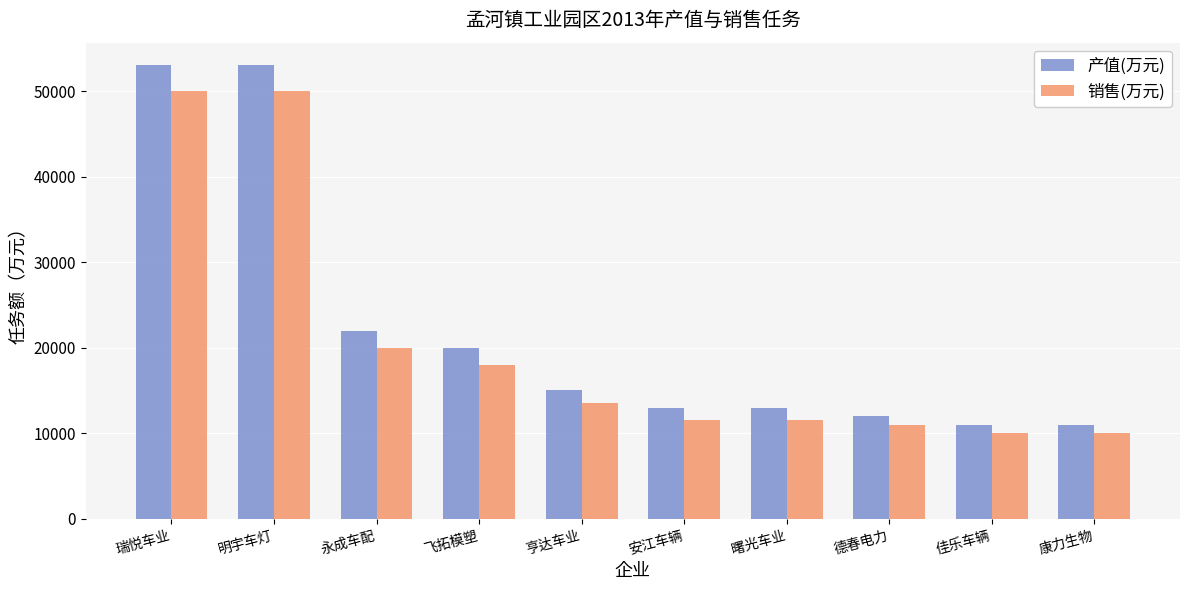

Read the 销售(万元) value at 安江车辆.

11500